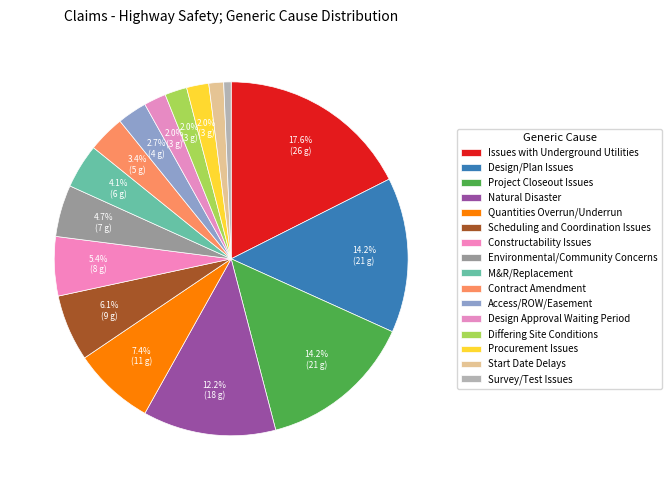

Is Survey/Test Issues the majority of the pie?

No